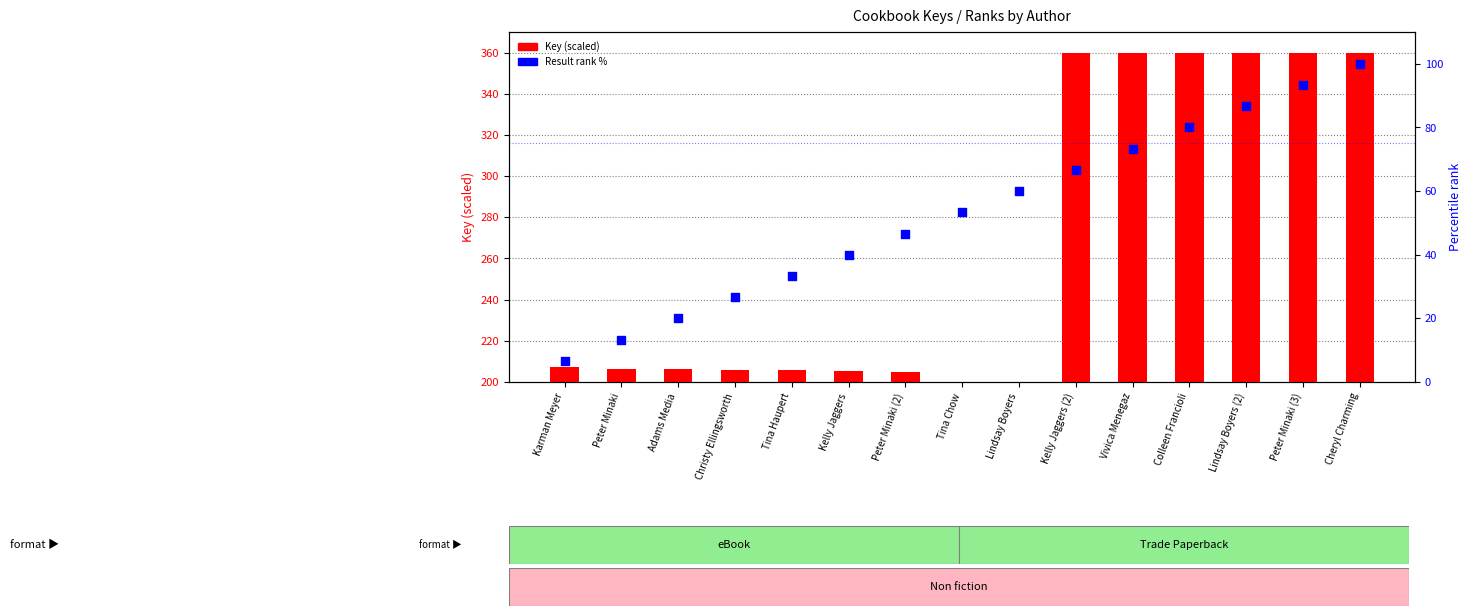

What is the total value across all series at Karman Meyer?

214.1